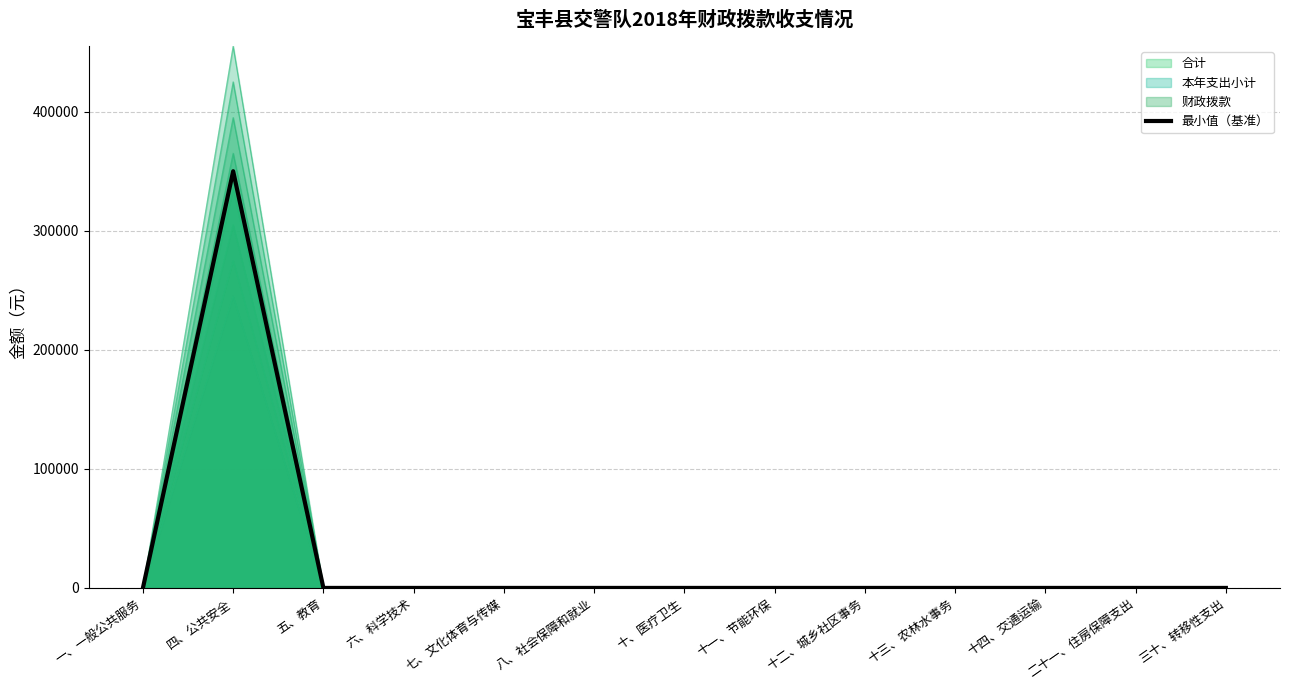

Rank the categories by value from highest to lowest.

四、公共安全, 一、一般公共服务, 五、教育, 六、科学技术, 七、文化体育与传媒, 八、社会保障和就业, 十、医疗卫生, 十一、节能环保, 十二、城乡社区事务, 十三、农林水事务, 十四、交通运输, 二十一、住房保障支出, 三十、转移性支出